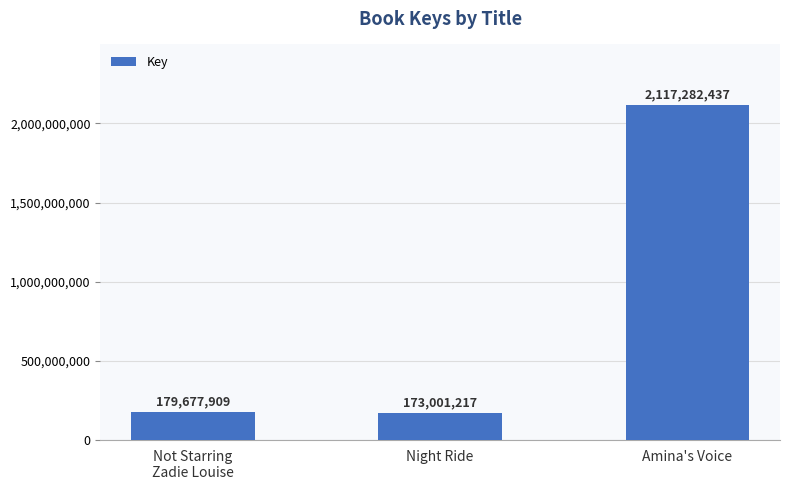

Which label corresponds to the smallest value in the chart?

Night Ride